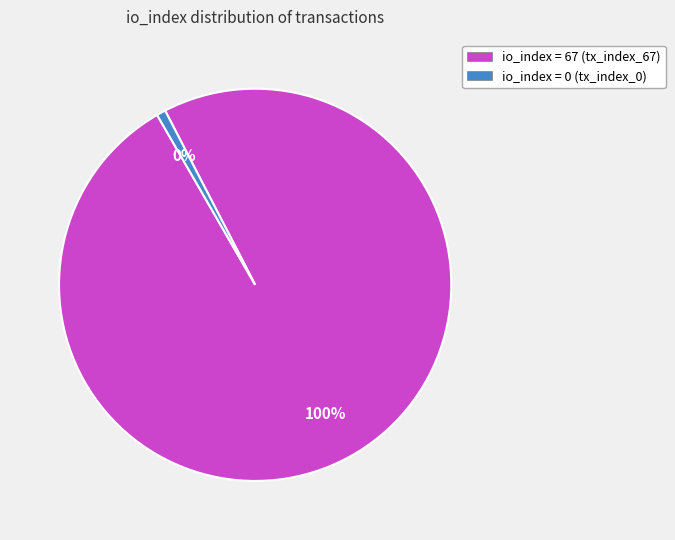

What percentage is the tx_index_67 slice, to the nearest percent?

100%